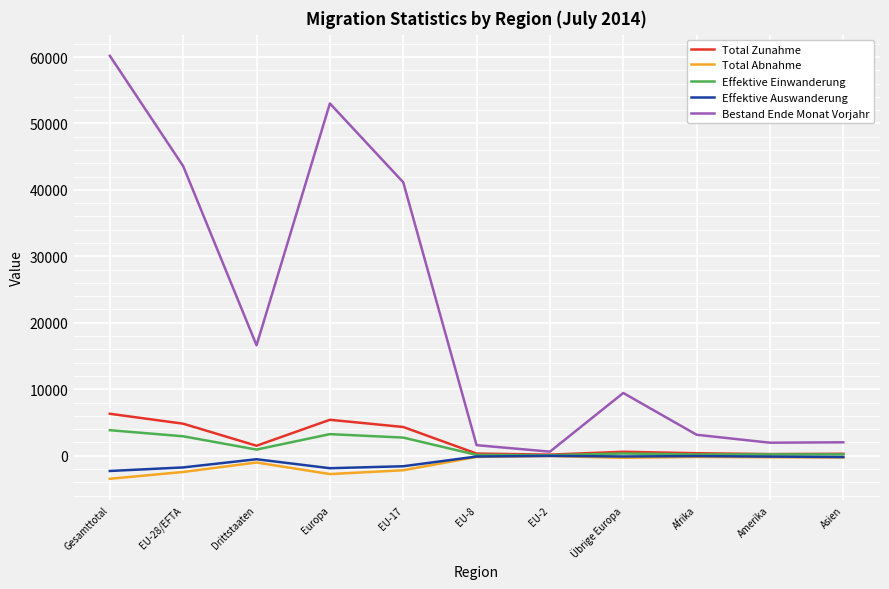

How many lines are shown in the chart?

5